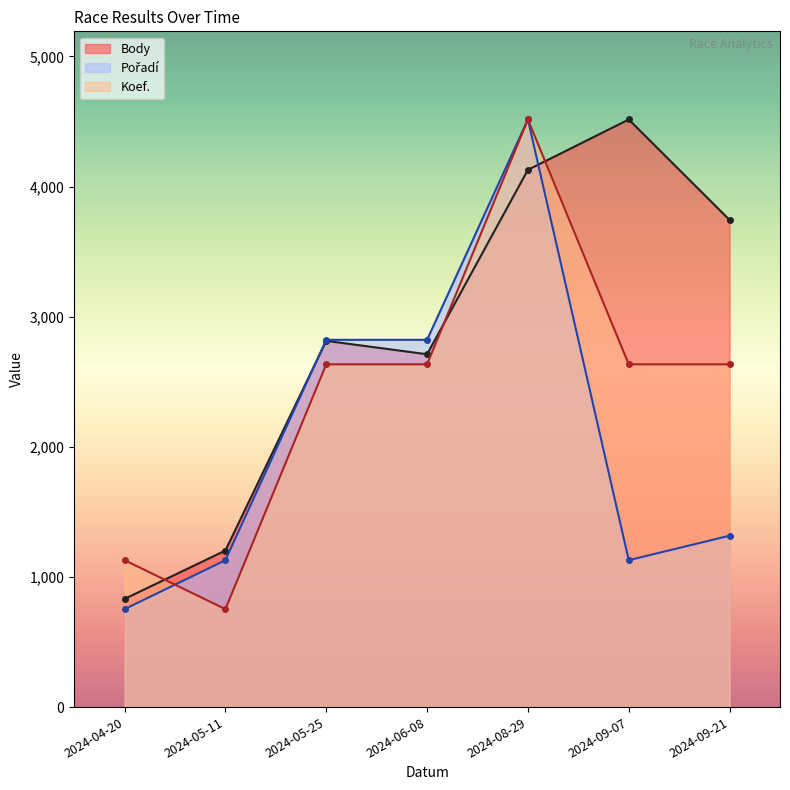

What position from the left is 2024-05-11?

2